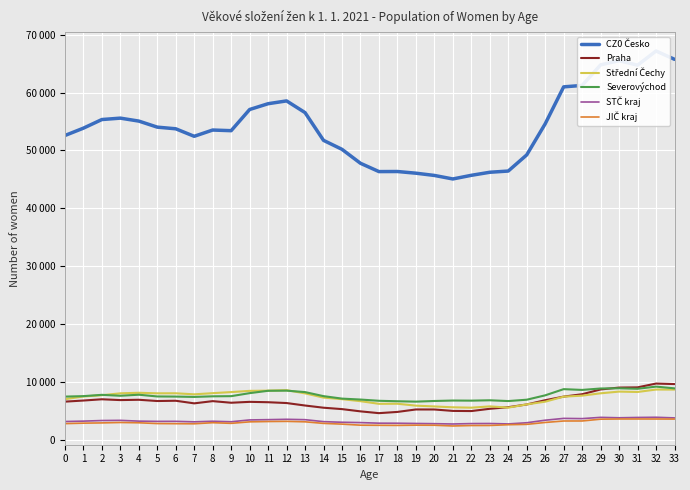

What is the value of the CZ0 Česko point at the 12th from the left?

58080